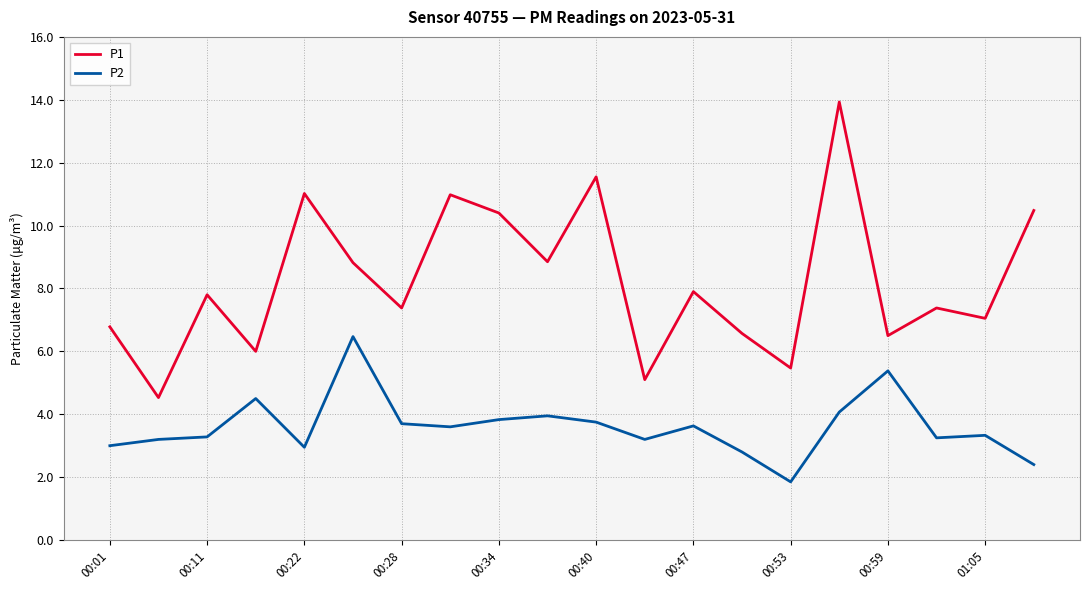

True or false: P1 and P2 intersect in this chart.

False